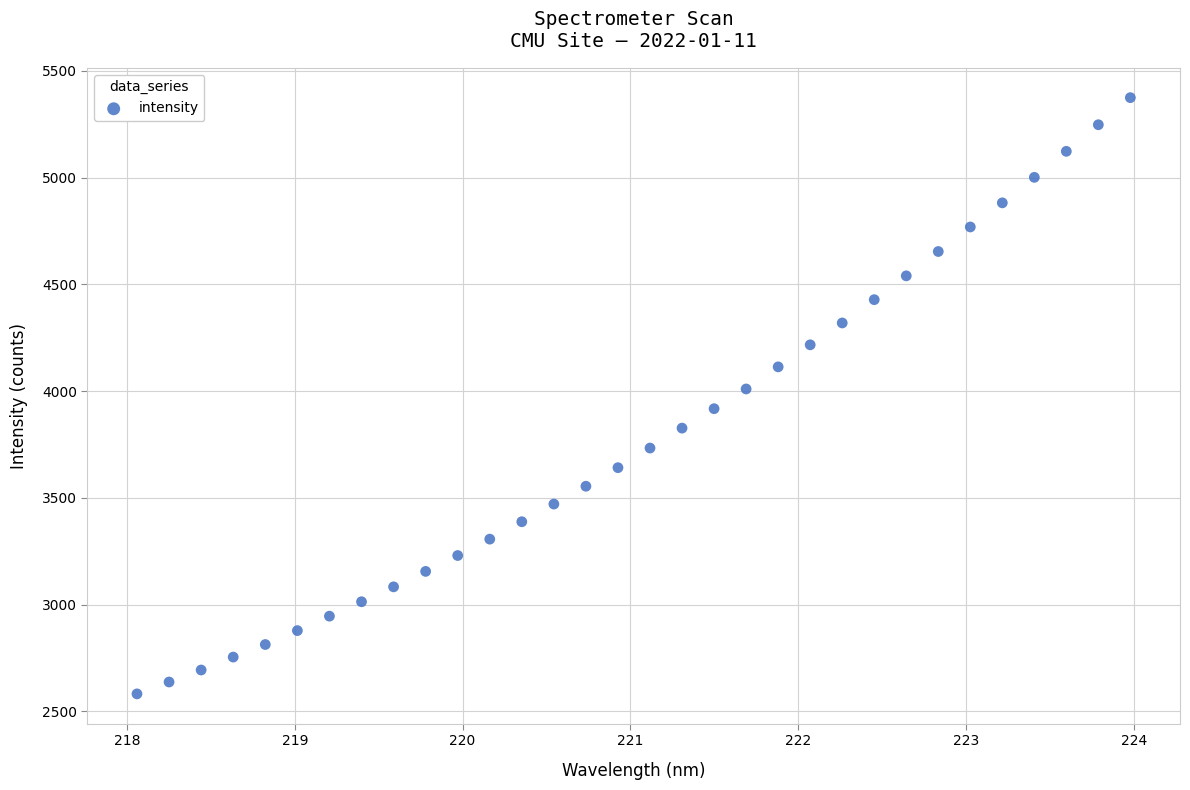

What is the range of X values (max minus min)?

5.9